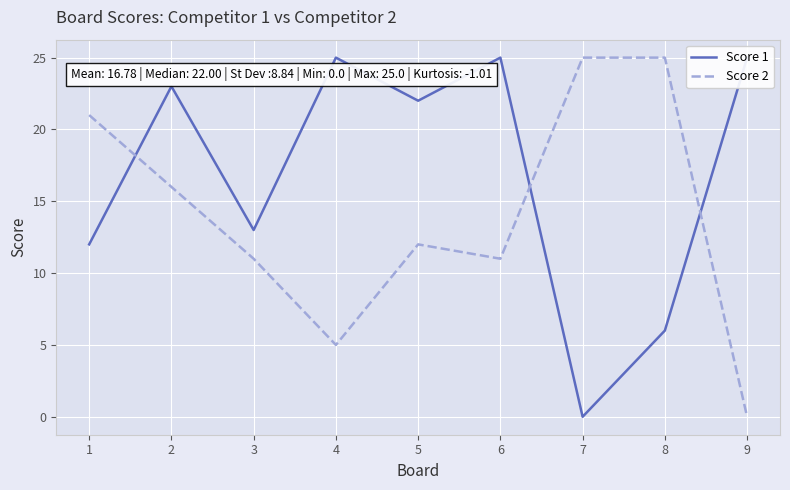

Rank the series by their average value, from highest to lowest.

Score 1, Score 2